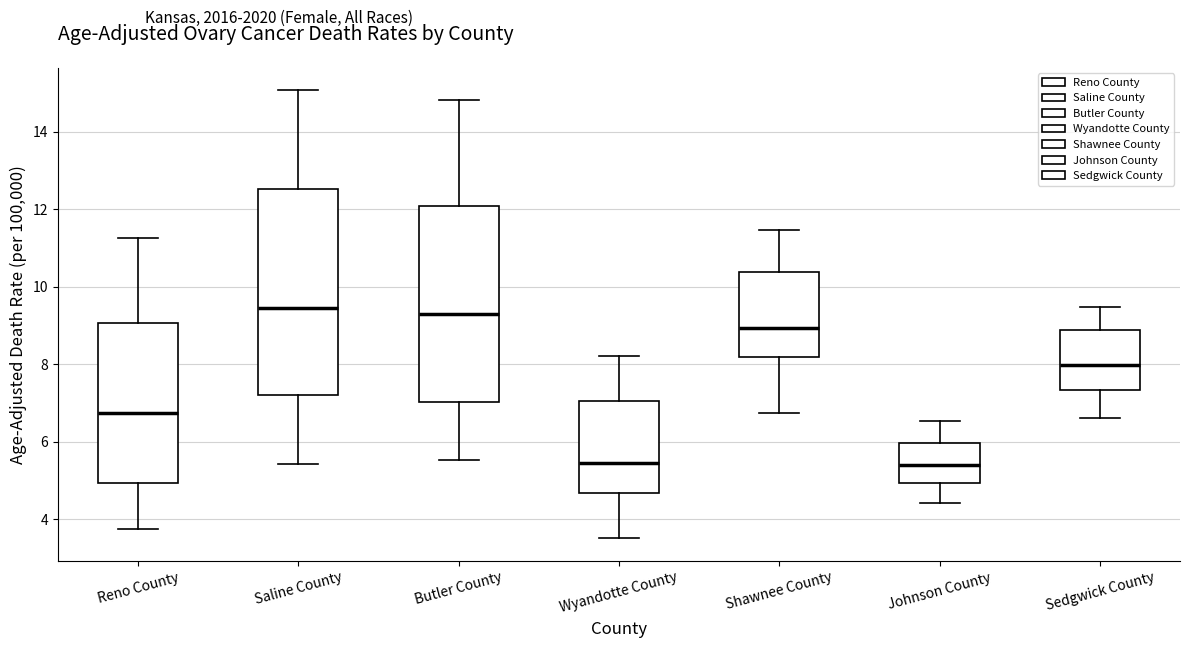

Reading left to right, transcribe this box plot: for each box, give where its median line is, the range the box spans, and where its two whiskers end, as read against the y-axis. The values are not printed on the chart, so give them approximately, as read against the axis.

Reno County: median 6.8, box 5.0 to 9.0, whiskers 3.8 to 11.2
Saline County: median 9.4, box 7.2 to 12.6, whiskers 5.4 to 15.0
Butler County: median 9.2, box 7.0 to 12.0, whiskers 5.6 to 14.8
Wyandotte County: median 5.4, box 4.6 to 7.0, whiskers 3.6 to 8.2
Shawnee County: median 9.0, box 8.2 to 10.4, whiskers 6.8 to 11.4
Johnson County: median 5.4, box 5.0 to 6.0, whiskers 4.4 to 6.6
Sedgwick County: median 8.0, box 7.4 to 8.8, whiskers 6.6 to 9.4